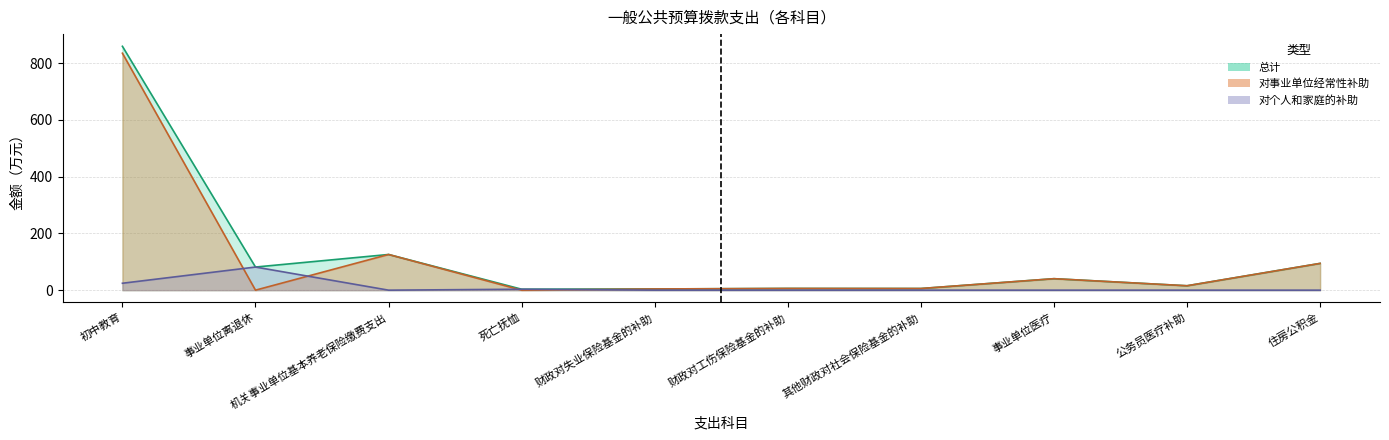

How many data points in 对事业单位经常性补助 are less than 15?

5